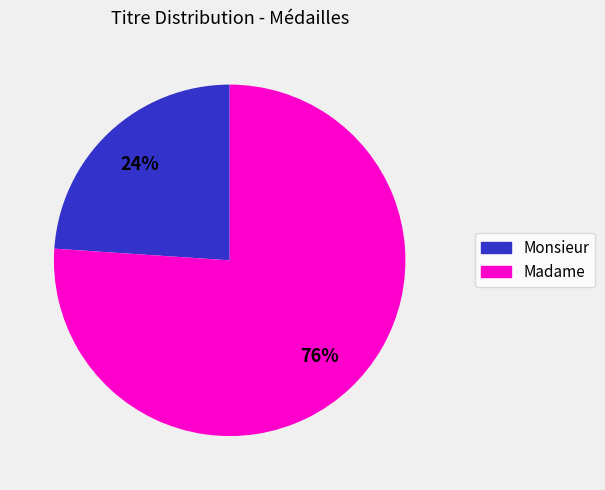

What percentage is the Madame slice, to the nearest percent?

76%